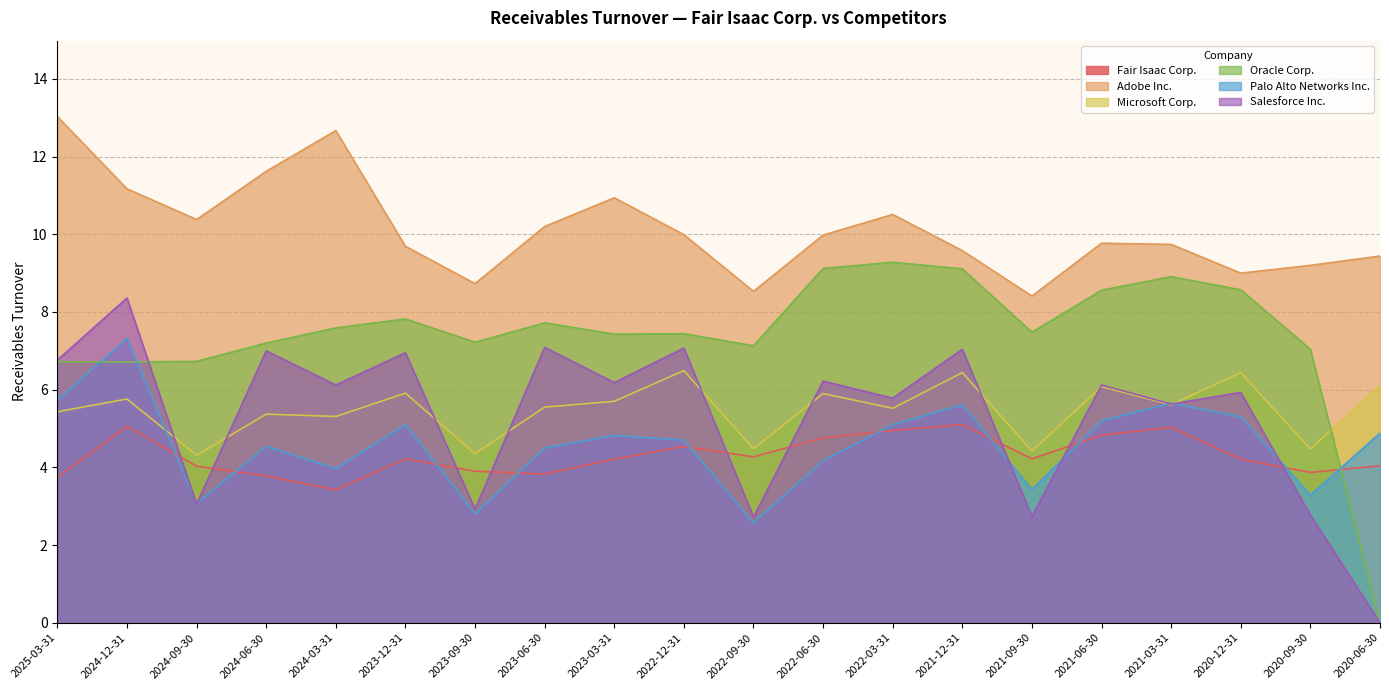

In Palo Alto Networks Inc., how many points are lower than both neighbors (excluding endpoints)?

6